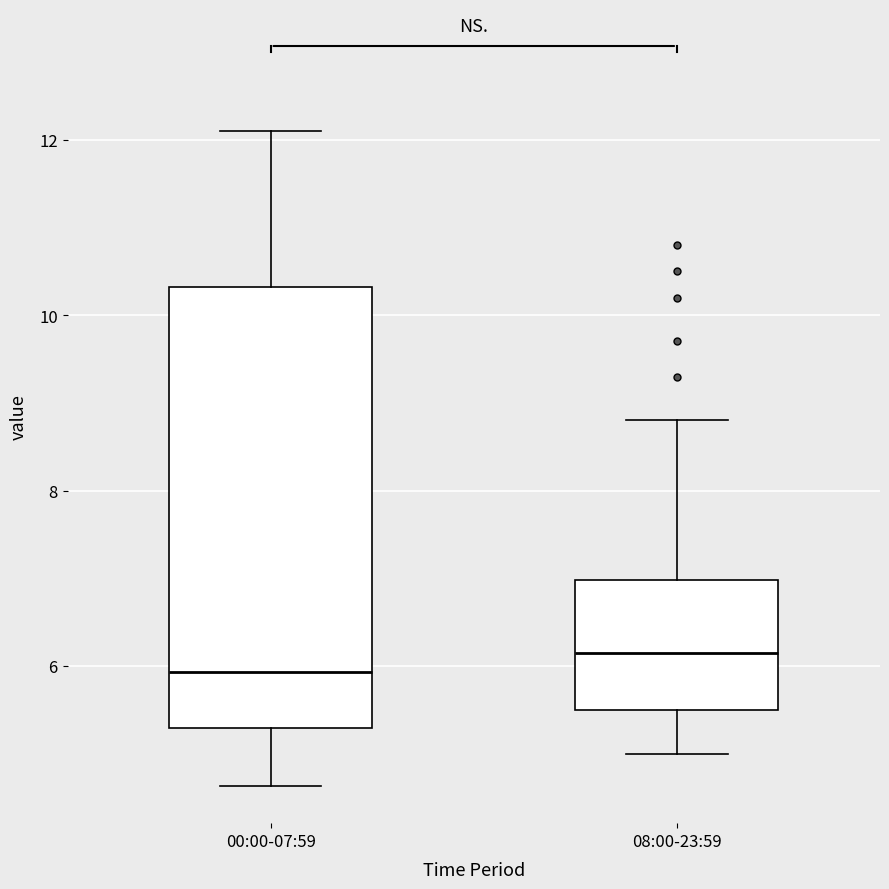

Where is the lower edge of the box for 00:00-07:59 on the y-axis? The values are not printed on the chart, so give them approximately, as read against the axis.

5.2